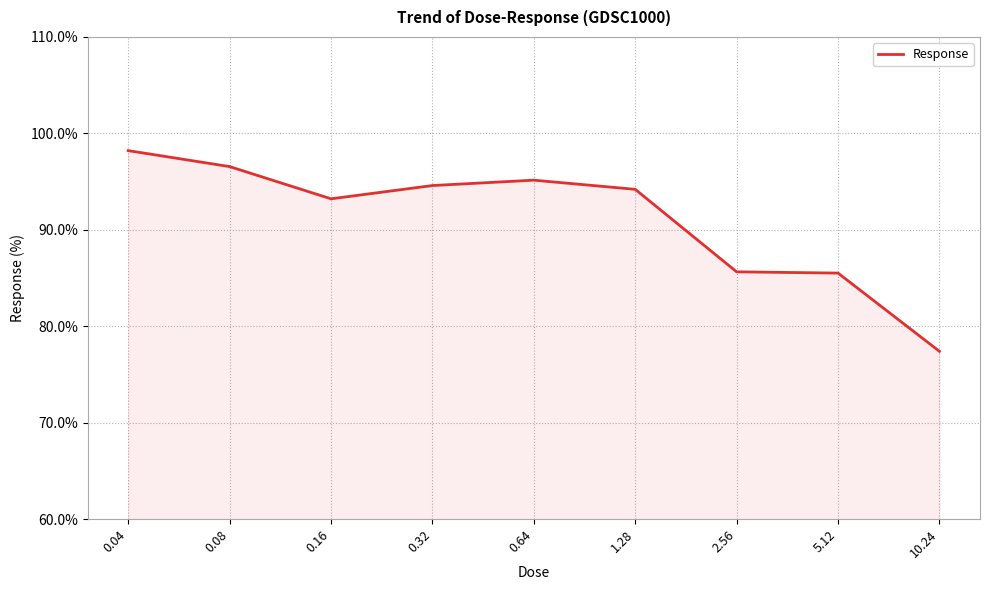

What position from the right is 0.04?

9